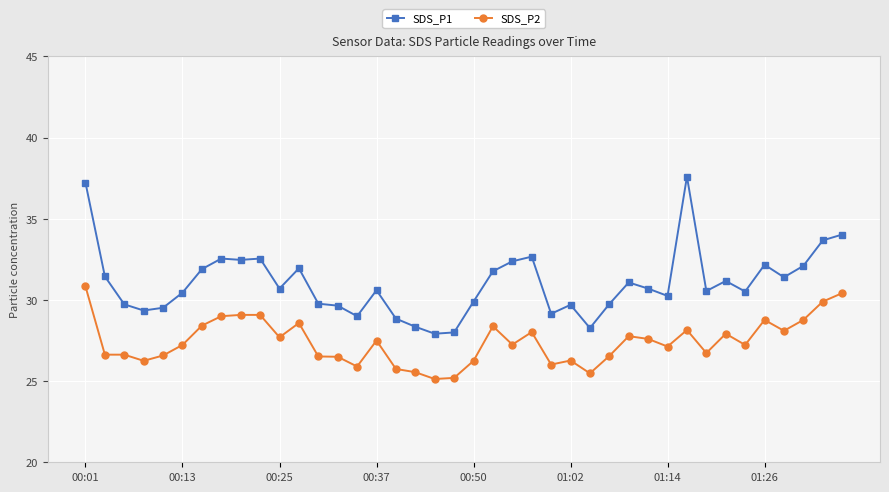

True or false: SDS_P1 has more than 0 points higher than both neighbors.

True